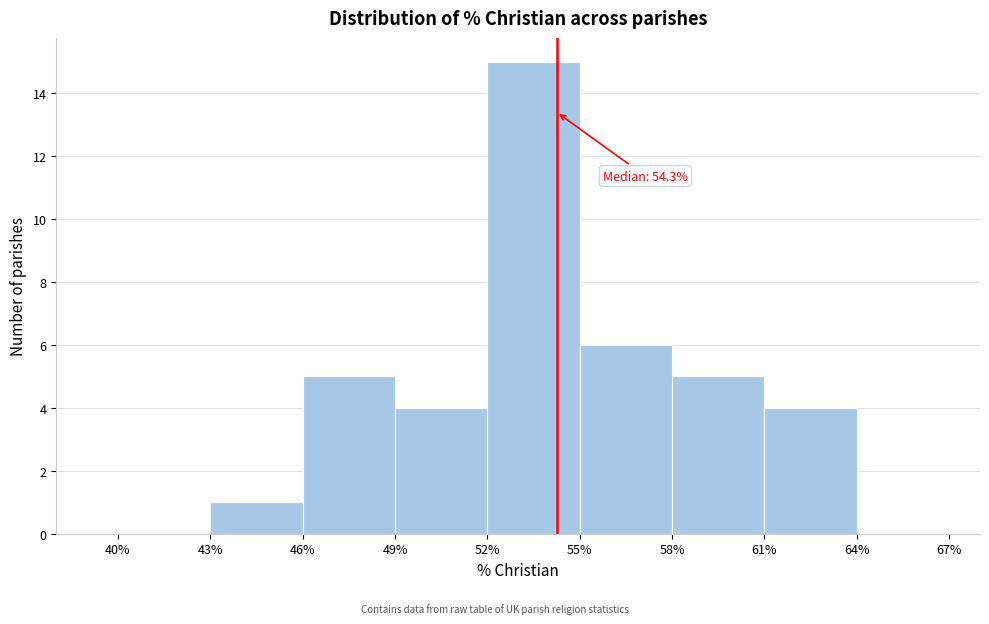

Over which range of the x-axis is the bar tallest?

52% to 55%